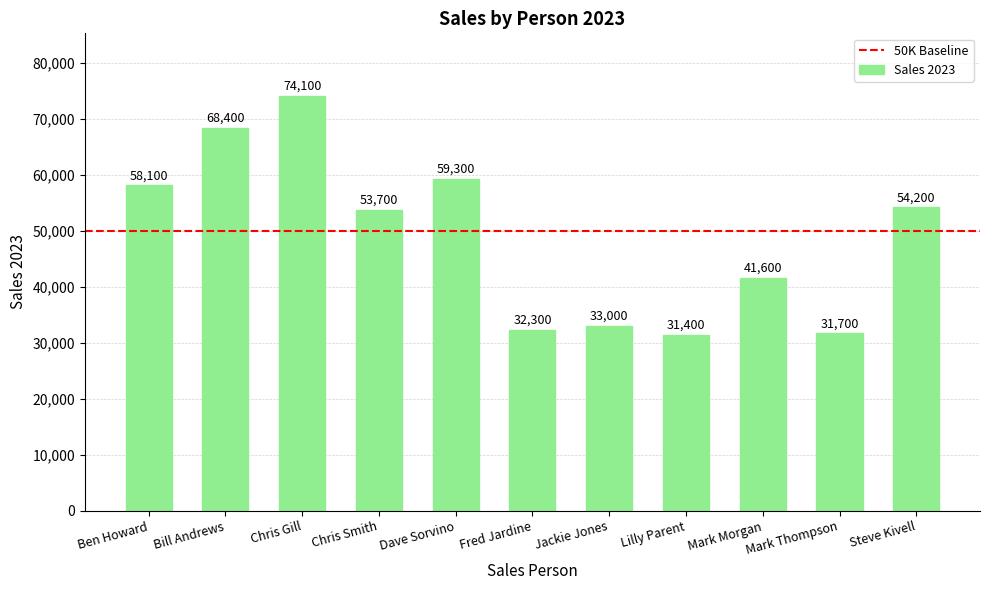

True or false: the data shows 33000 at Jackie Jones.

True